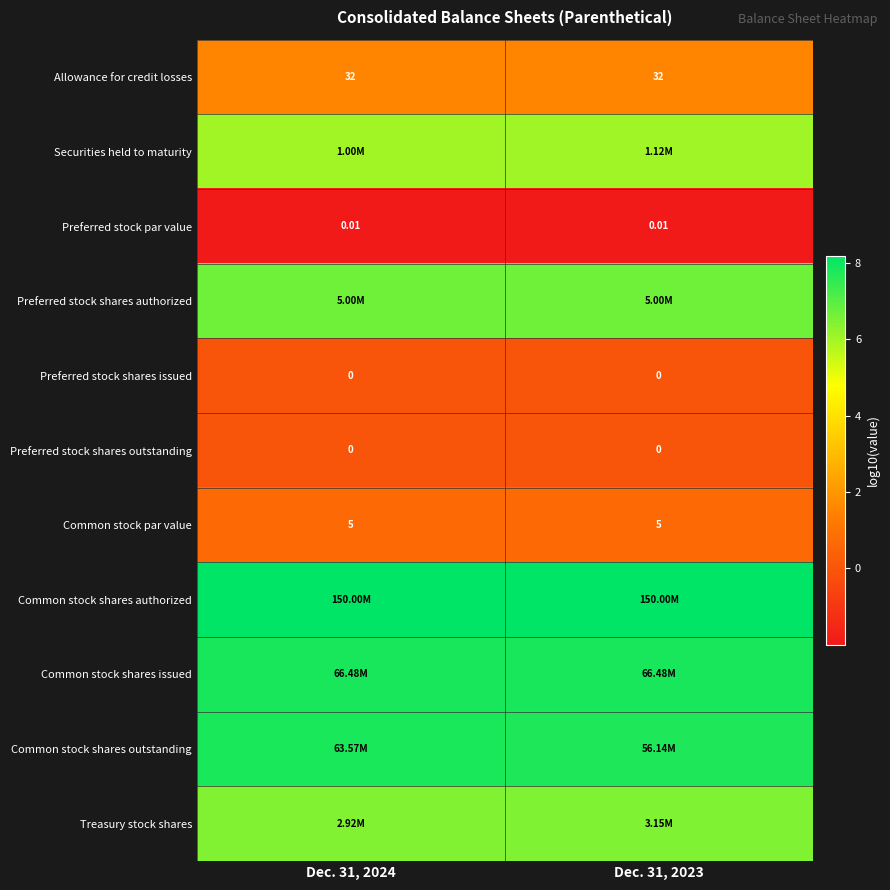

Rank the series by their maximum value, from highest to lowest.

Common stock shares authorized, Common stock shares issued, Common stock shares outstanding, Preferred stock shares authorized, Treasury stock shares, Securities held to maturity, Allowance for credit losses, Common stock par value, Preferred stock shares issued, Preferred stock shares outstanding, Preferred stock par value